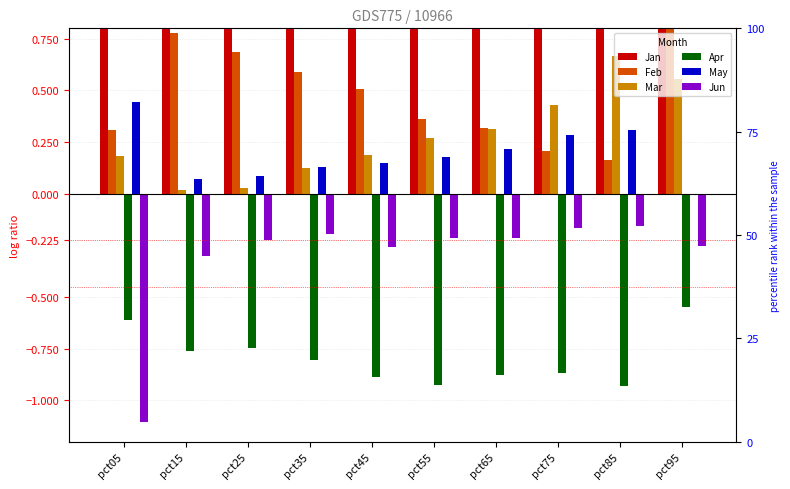

At which category is the sum across all series the highest?

pct05